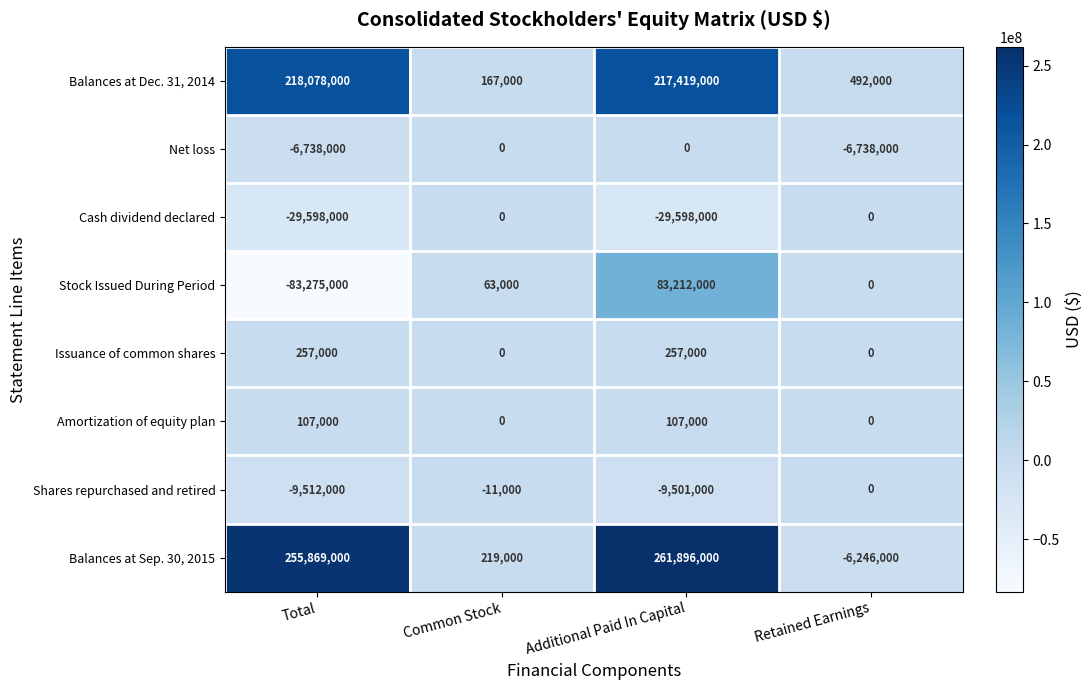

The Net loss series shows -1510162 at Total. True or false?

False